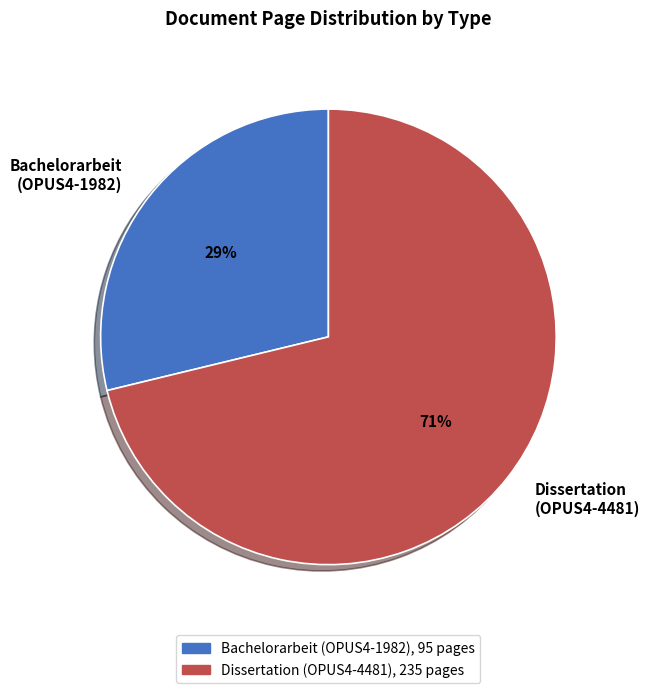

What is the majority slice?

Dissertation (OPUS4-4481)